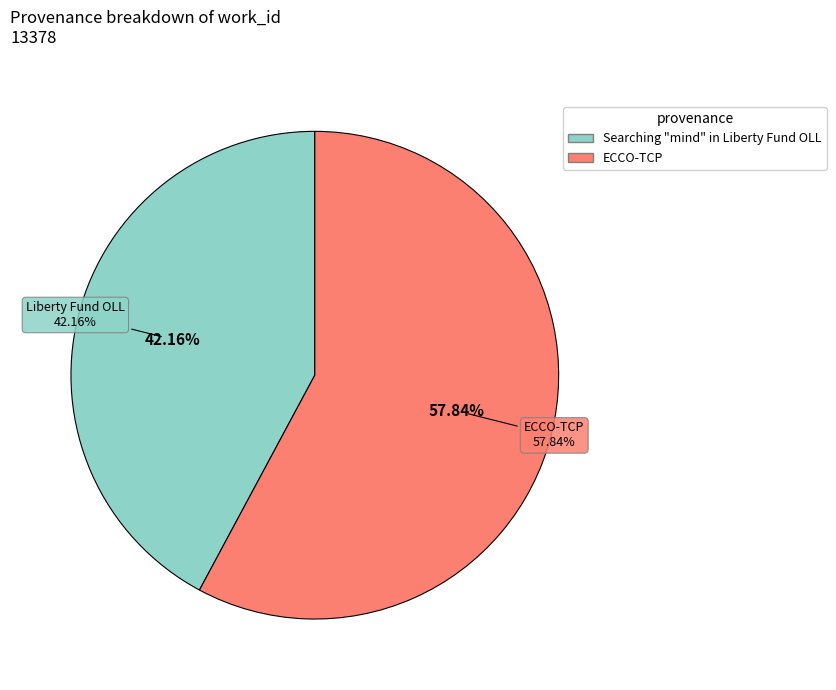

Rank the categories by value from lowest to highest.

Searching "mind" in Liberty Fund OLL, ECCO-TCP